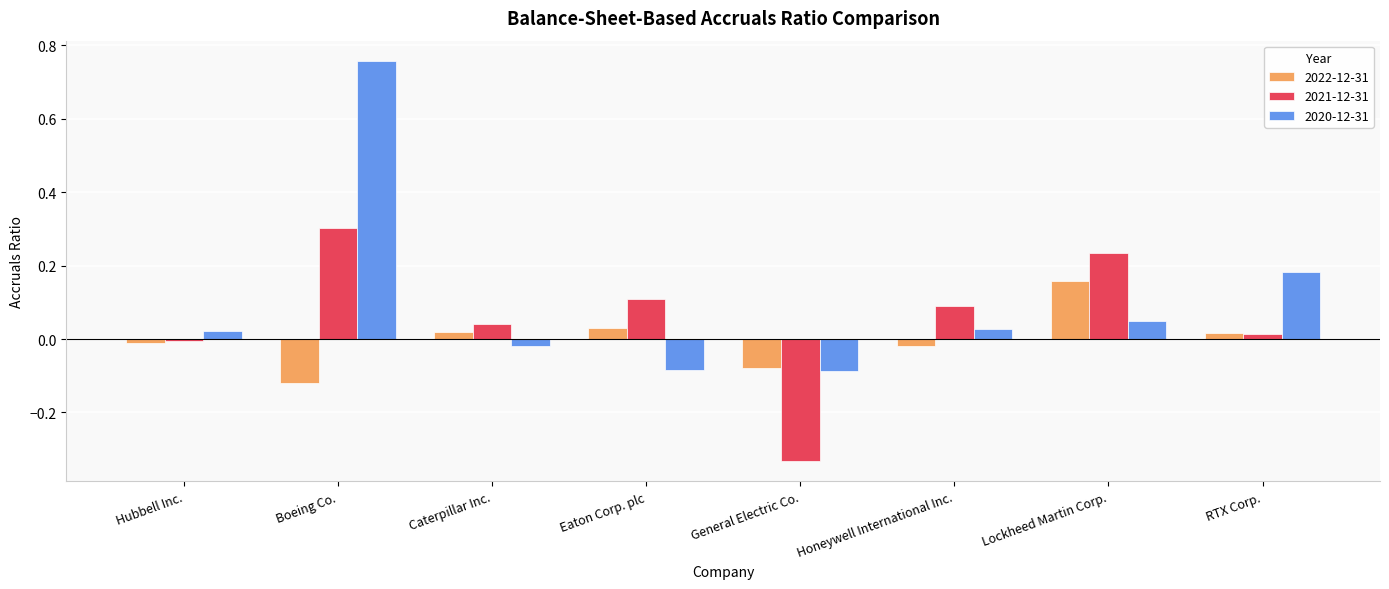

Which series changed the most between Caterpillar Inc. and RTX Corp.?

2020-12-31